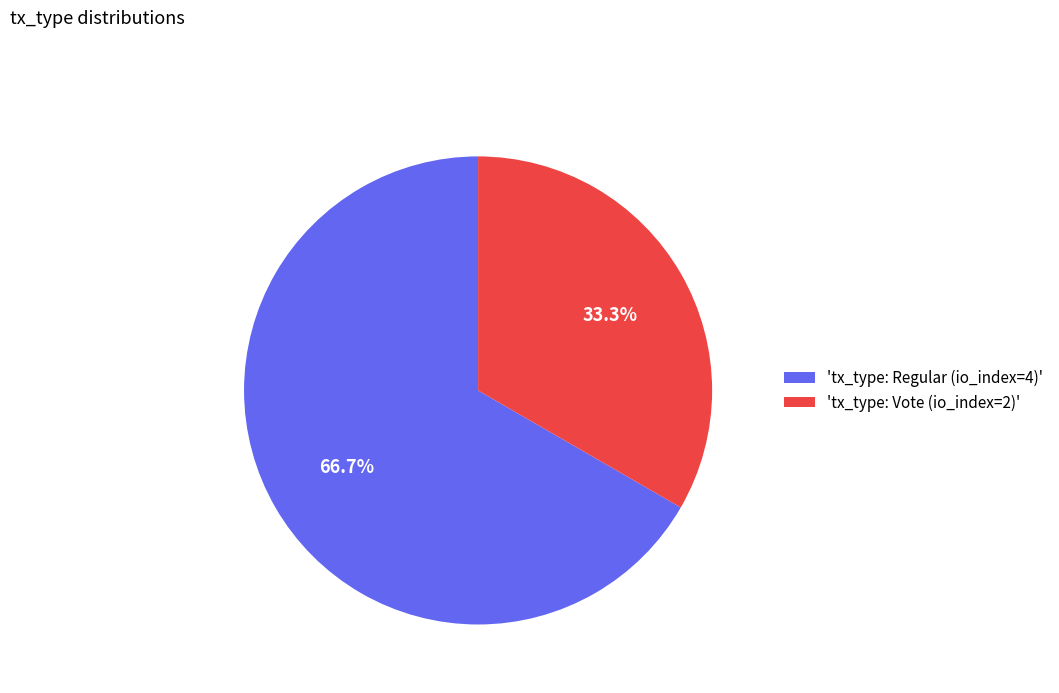

How much of the chart is everything except 'tx_type: Regular (io_index=4)'?

33.3%